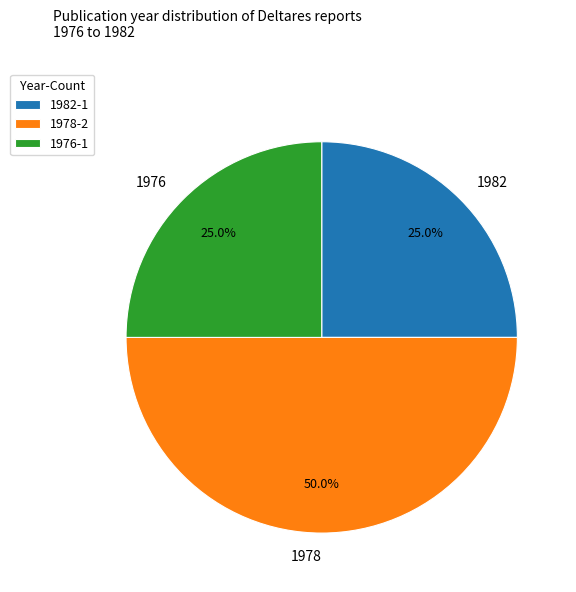

What is the total percentage of 1978 and 1982?

75.0%